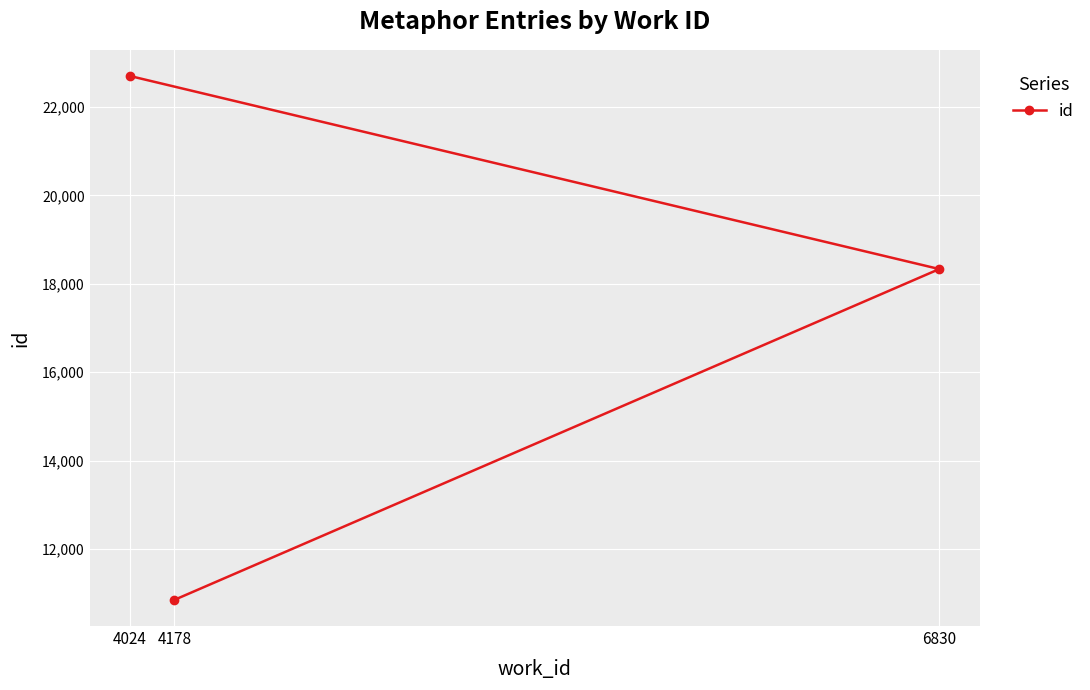

What is the difference between the maximum and minimum values?

11856